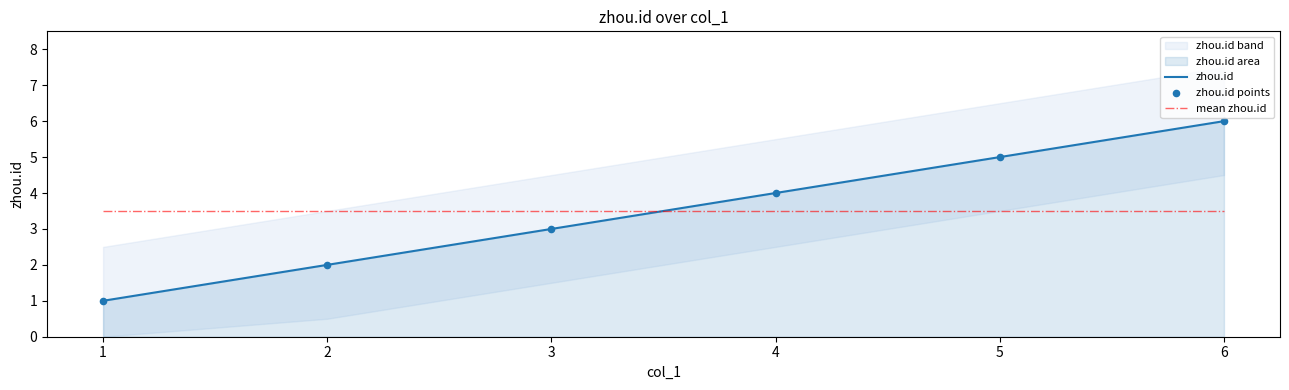

At how many categories does at least one series exceed 4?

2